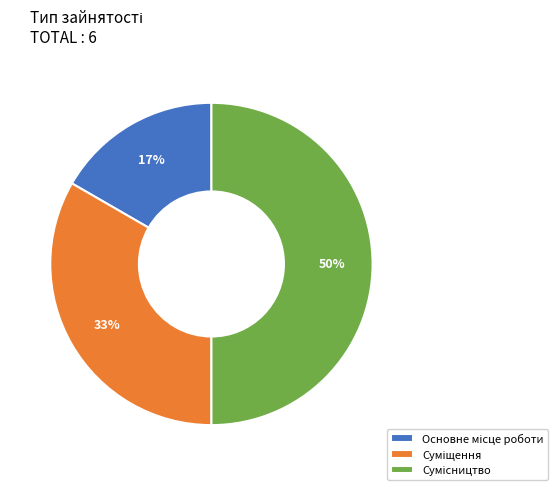

To the nearest percent, what is the difference between the largest and smallest slice percentages?

33%